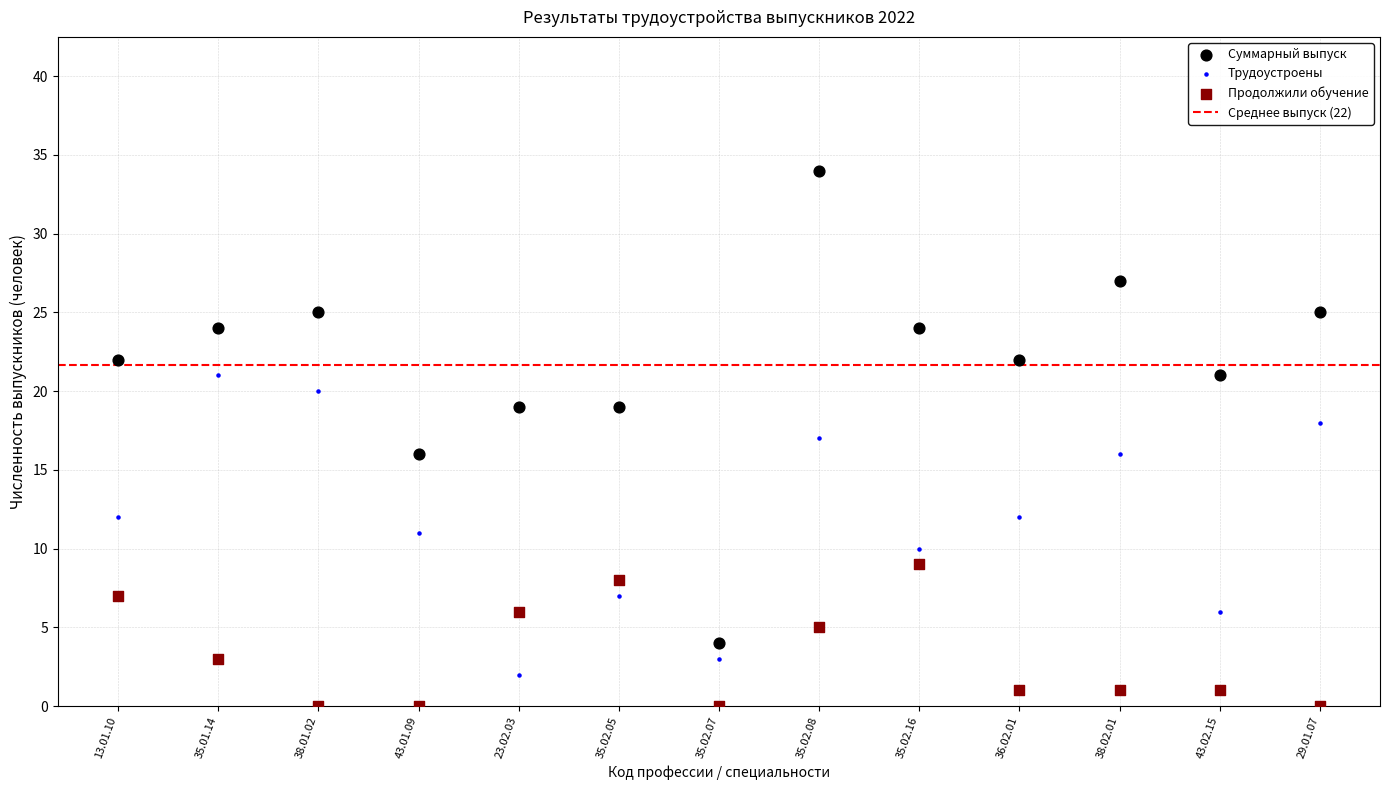

Which series reaches the maximum Y coordinate?

Суммарный выпуск